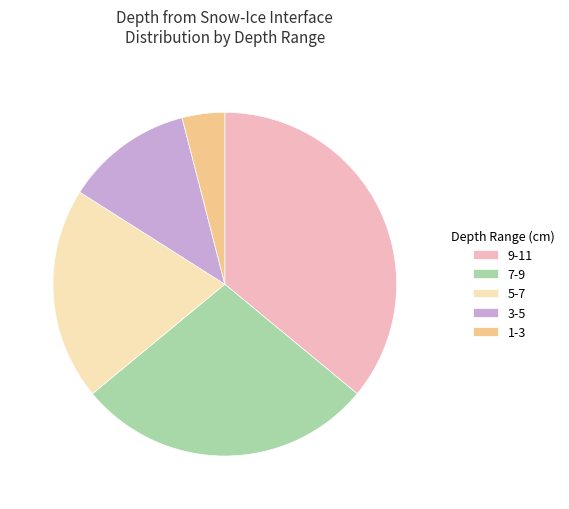

The 9-11 slice represents 36% of the pie. True or false?

True